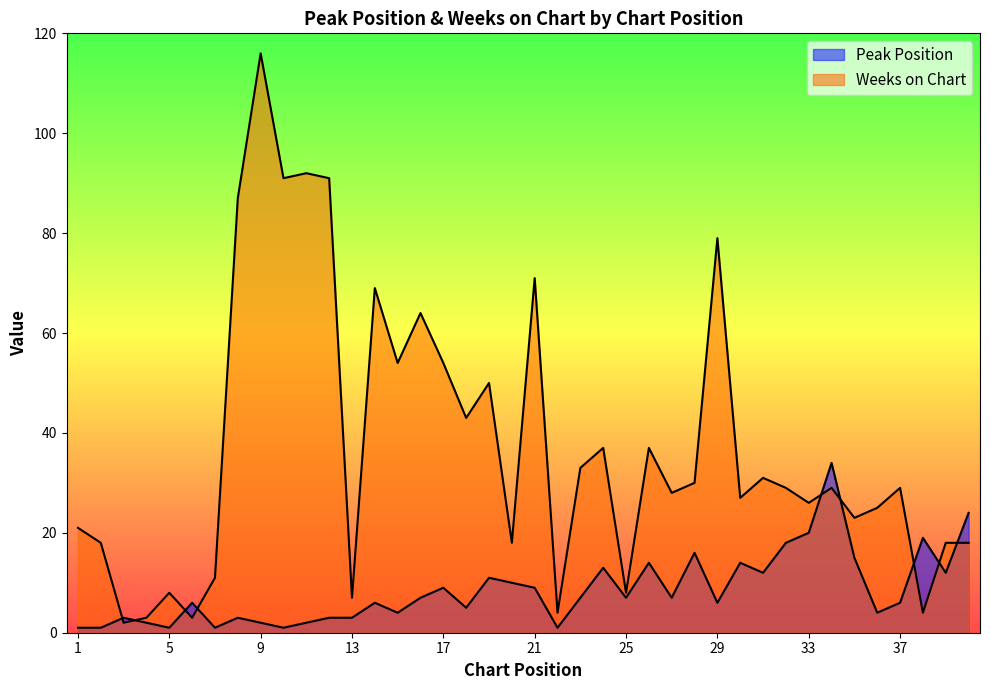

Where is Weeks on Chart nearest to the value 59?

15